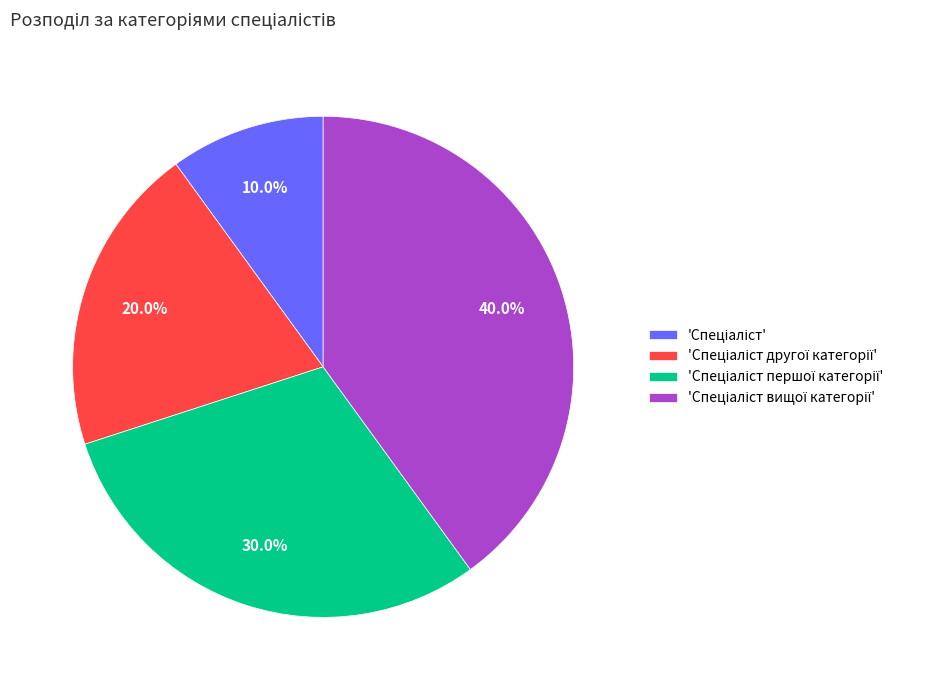

Is there a majority slice in this chart?

No